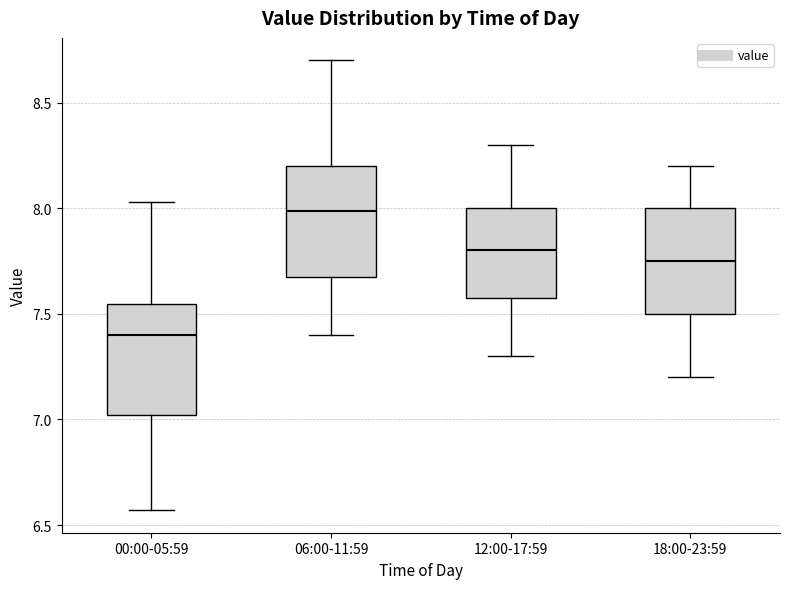

Reading left to right, transcribe this box plot: for each box, give where its median line is, the range the box spans, and where its two whiskers end, as read against the y-axis. The values are not printed on the chart, so give them approximately, as read against the axis.

00:00-05:59: median 7.40, box 7.00 to 7.55, whiskers 6.55 to 8.05
06:00-11:59: median 8.00, box 7.70 to 8.20, whiskers 7.40 to 8.70
12:00-17:59: median 7.80, box 7.60 to 8.00, whiskers 7.30 to 8.30
18:00-23:59: median 7.75, box 7.50 to 8.00, whiskers 7.20 to 8.20